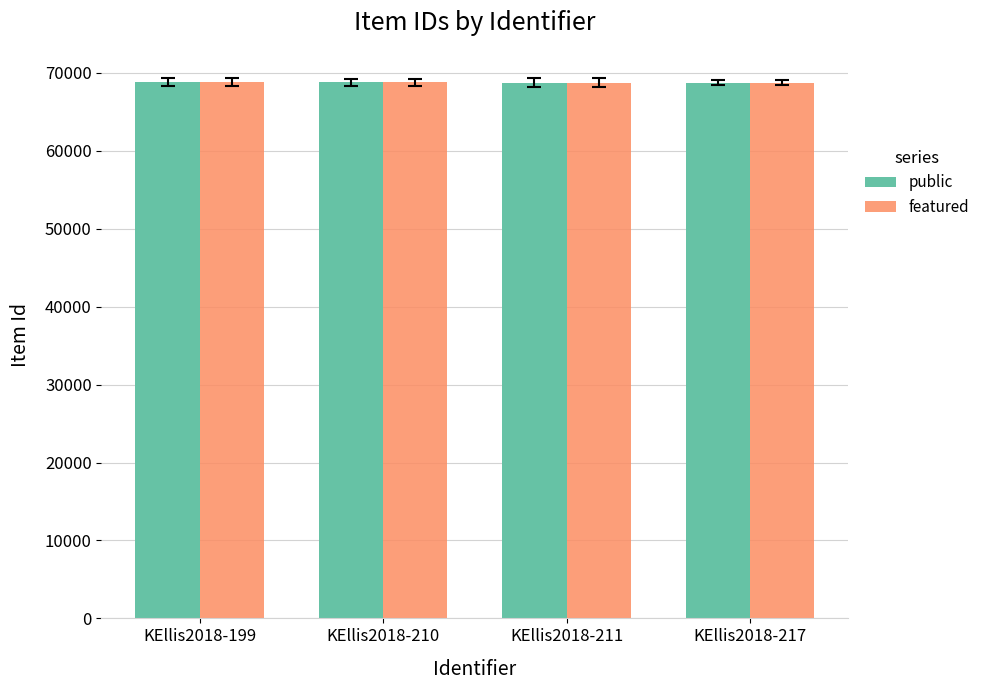

The featured series shows 68817 at KEllis2018-199. True or false?

True